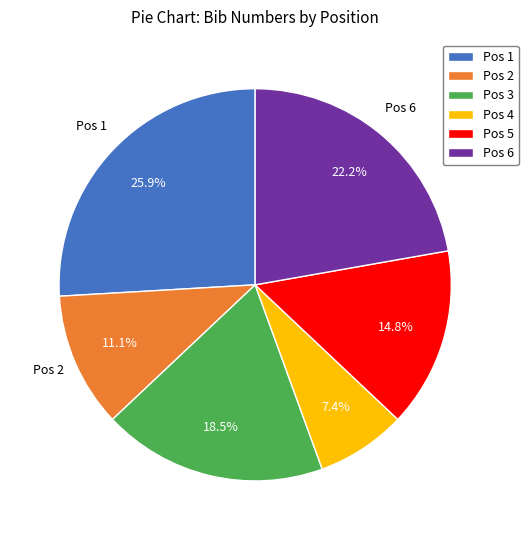

Does Pos 1 represent more than half of the total?

No